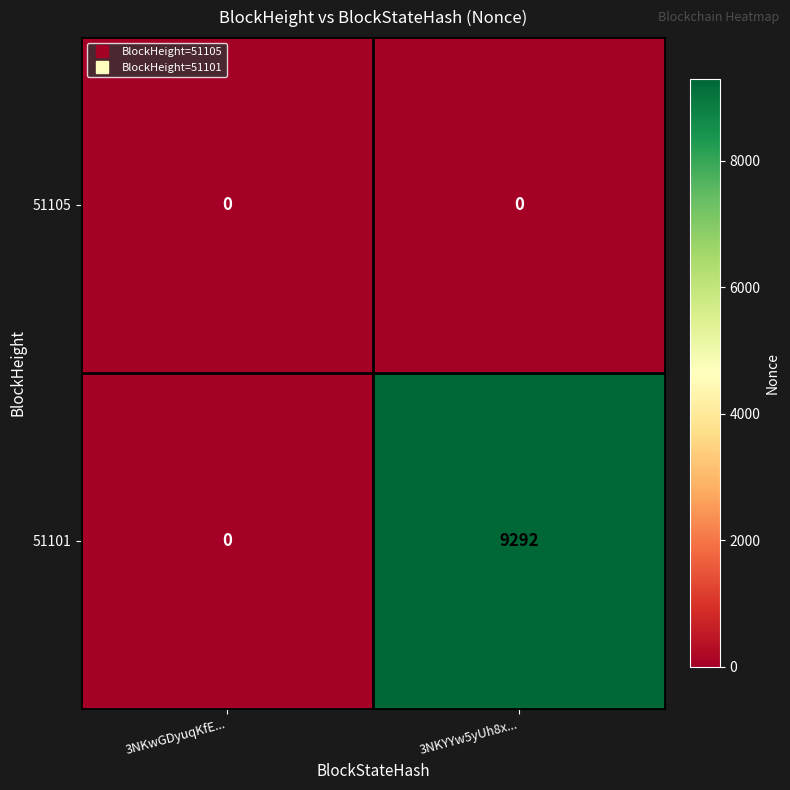

Which series changed the most between 3NKwGDyuqKfE... and 3NKYYw5yUh8x...?

51101